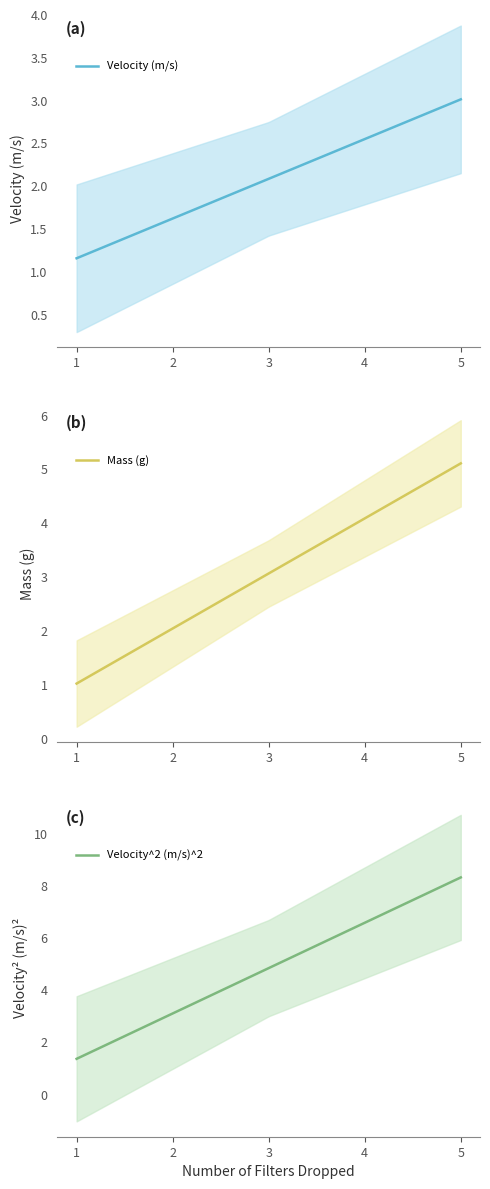

Is the value of Velocity (m/s) at 2 greater than the value of Mass (g) at 4?

No